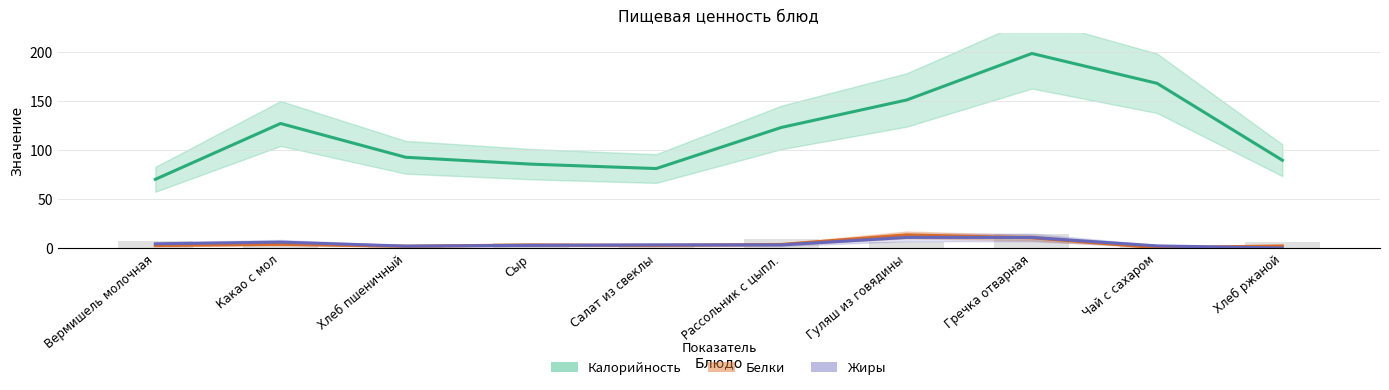

What are all the series names shown in the legend?

Калорийность, Белки, Жиры